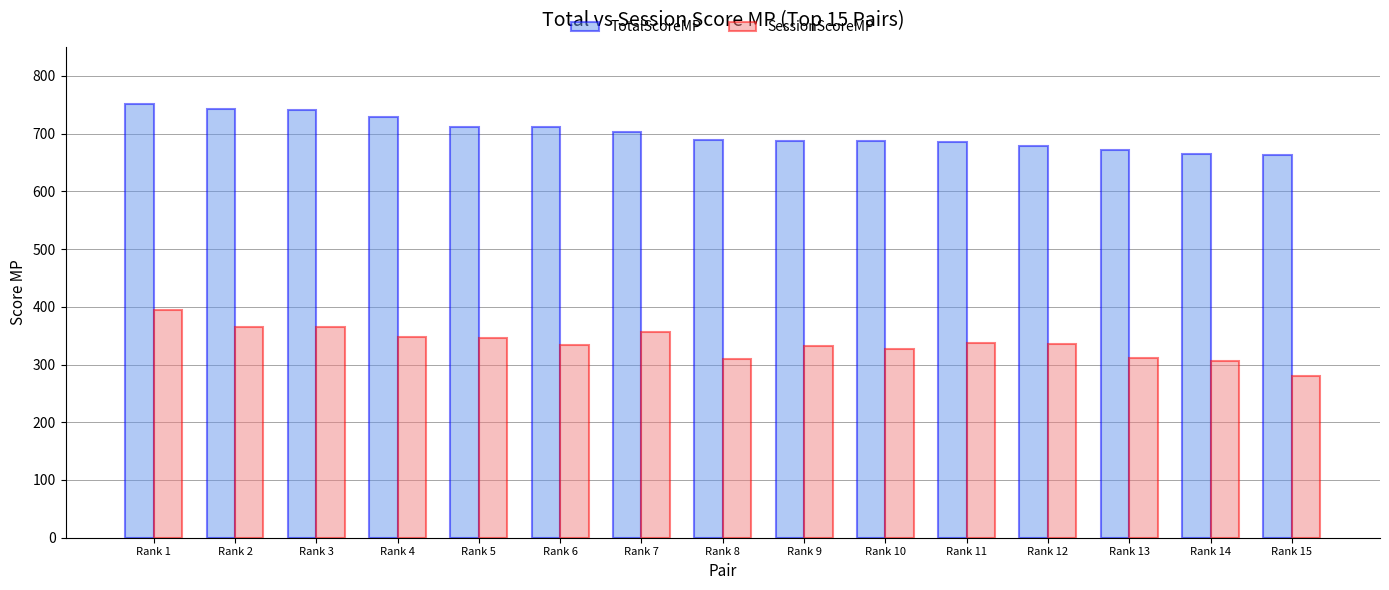

What is the total value across all series at Rank 11?

1022.4